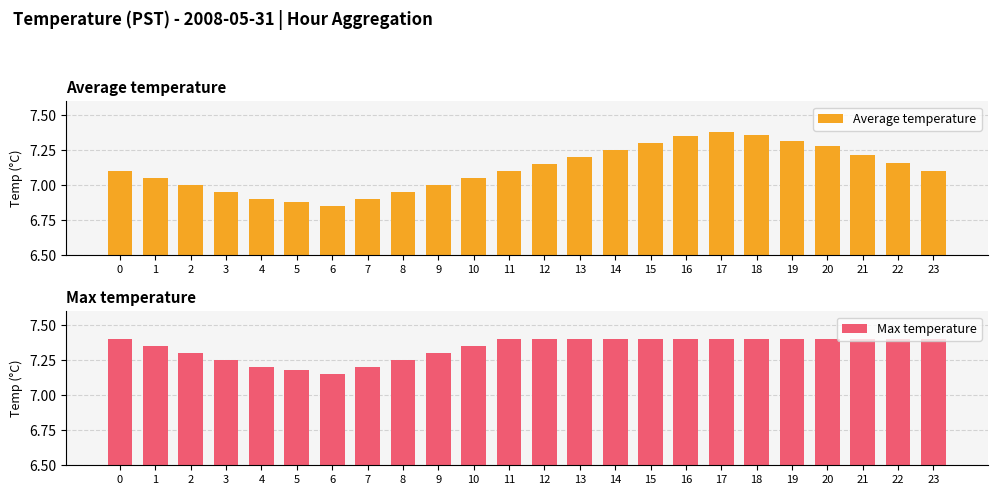

Which series has the largest range (max minus min)?

Average temperature